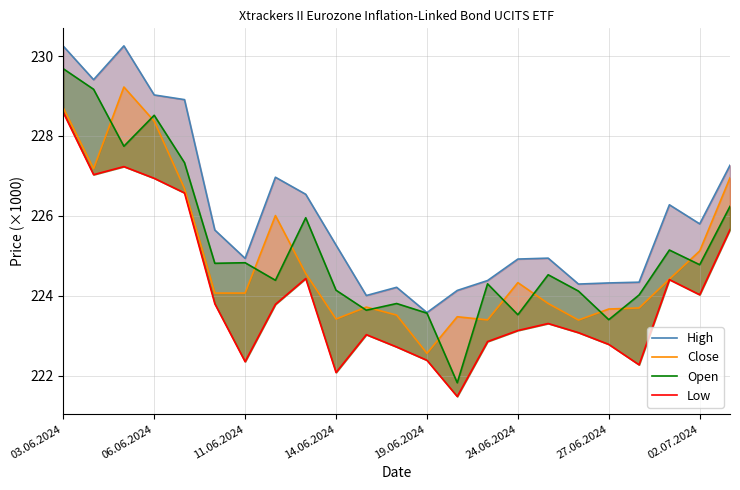

What is the difference between the maximum and second lowest values in the Open series?

6.3